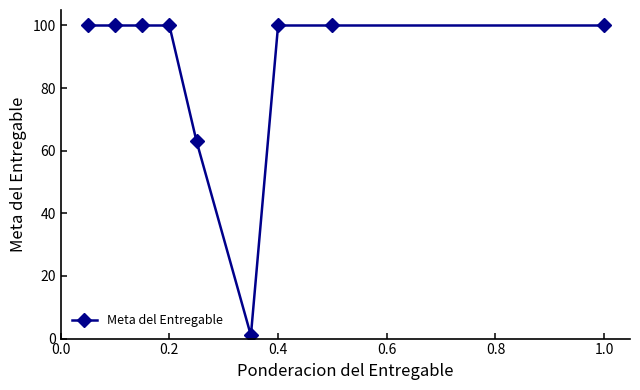

What is the value of the 5th point from the left?

63